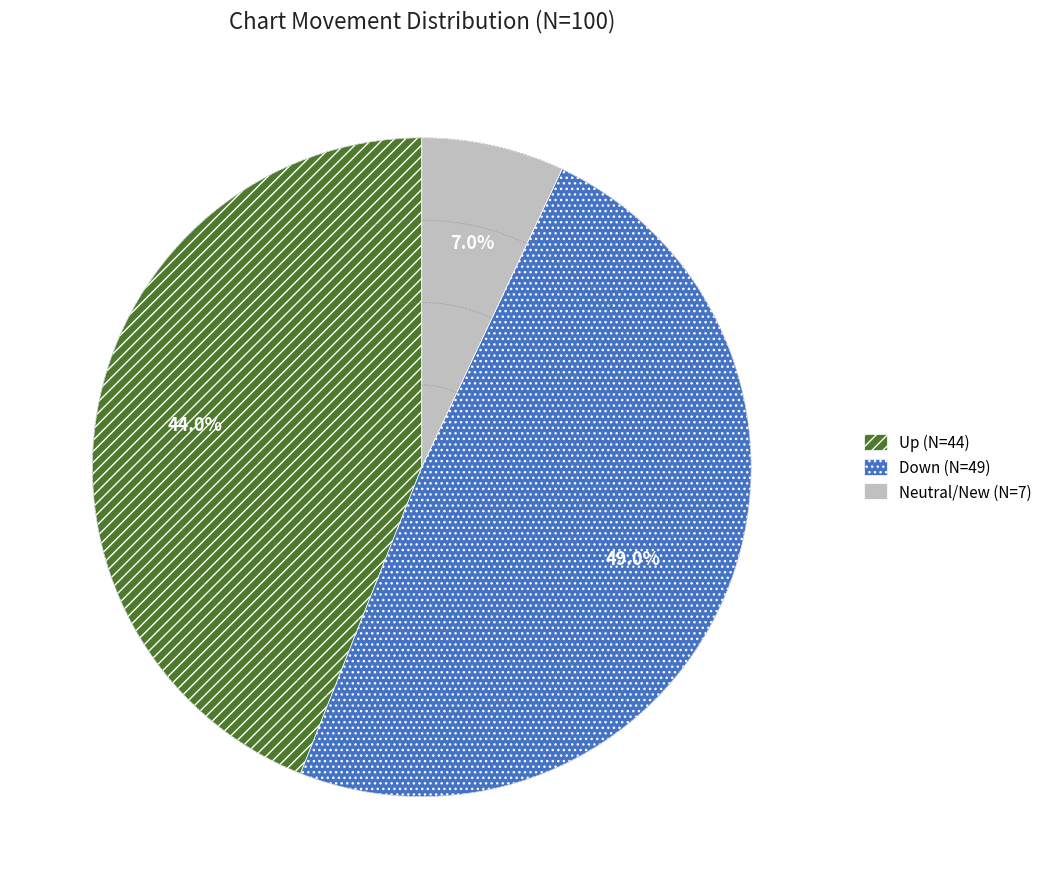

Is there a majority slice in this chart?

No